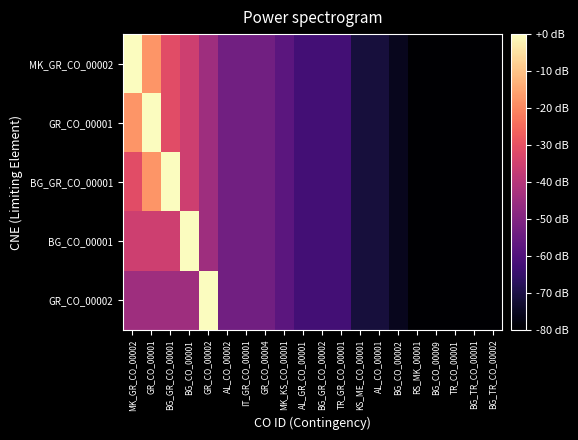

Which series has the largest total across all categories?

MK_GR_CO_00002